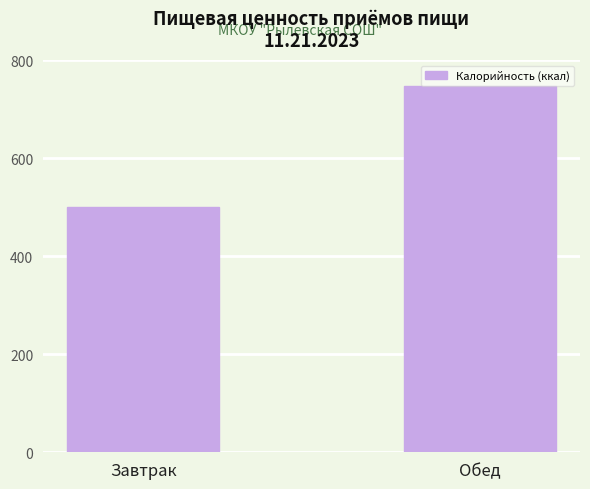

The chart shows a value of 500.1 at Завтрак. True or false?

True